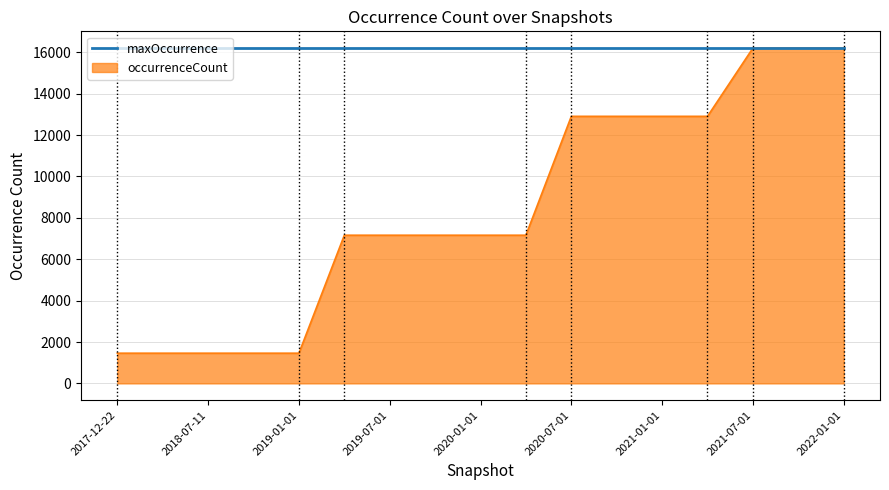

What is the smallest value displayed?

1460